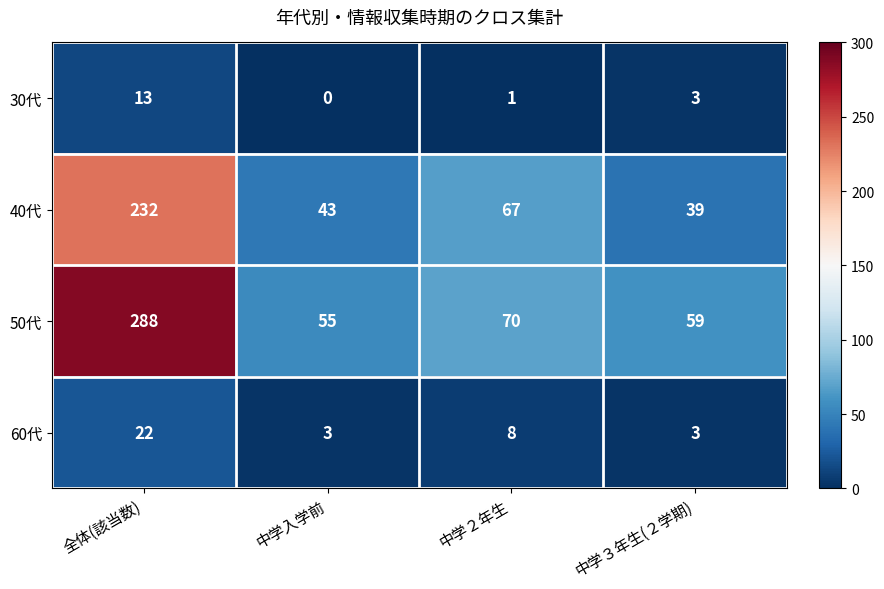

Count the number of categories in the chart.

4